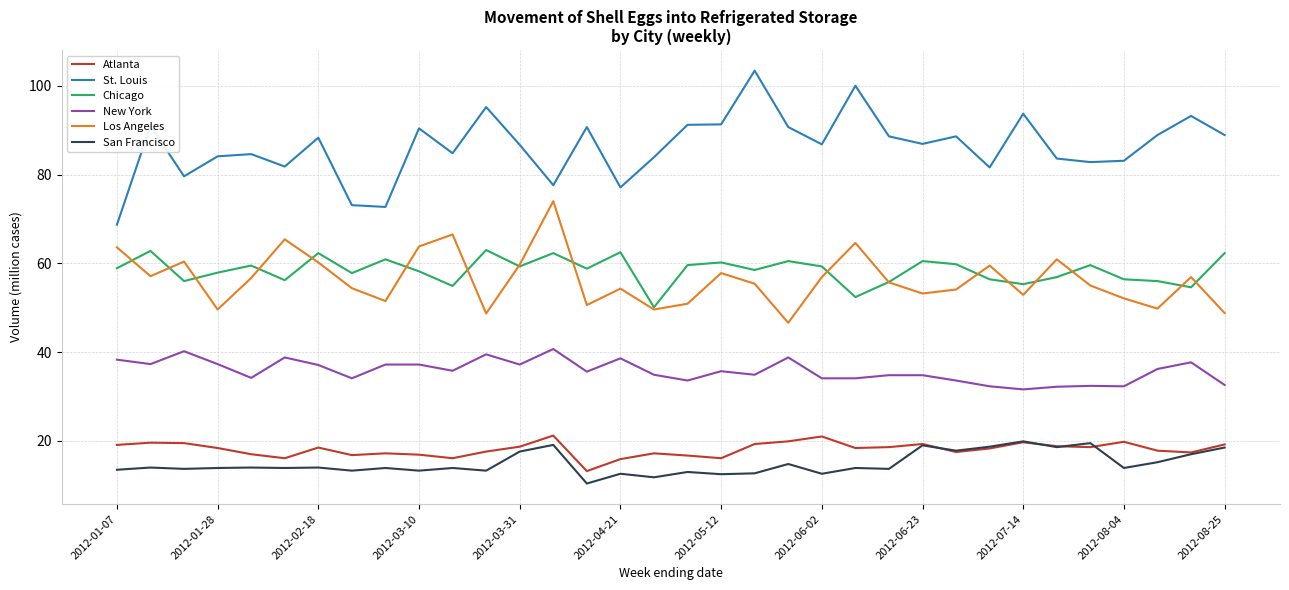

What is the highest value of the San Francisco series?

19.9